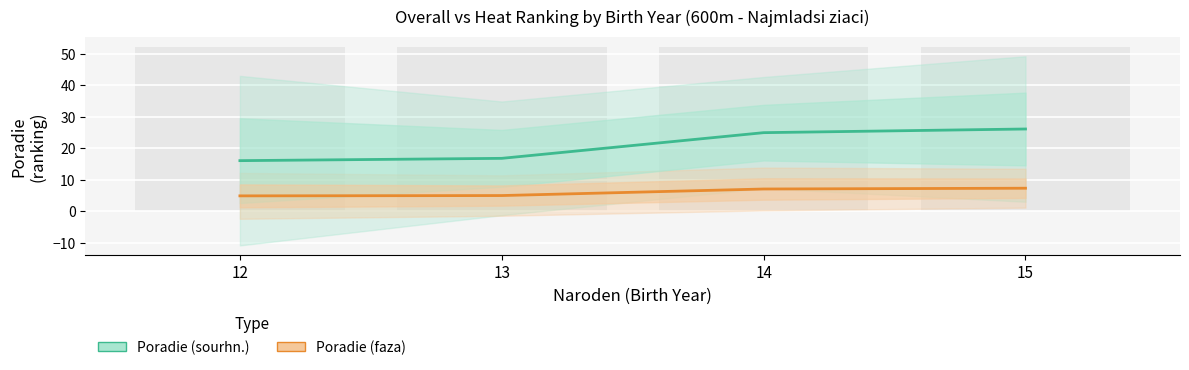

The Poradie (sourhn.) series shows 25.0 at 14. True or false?

True